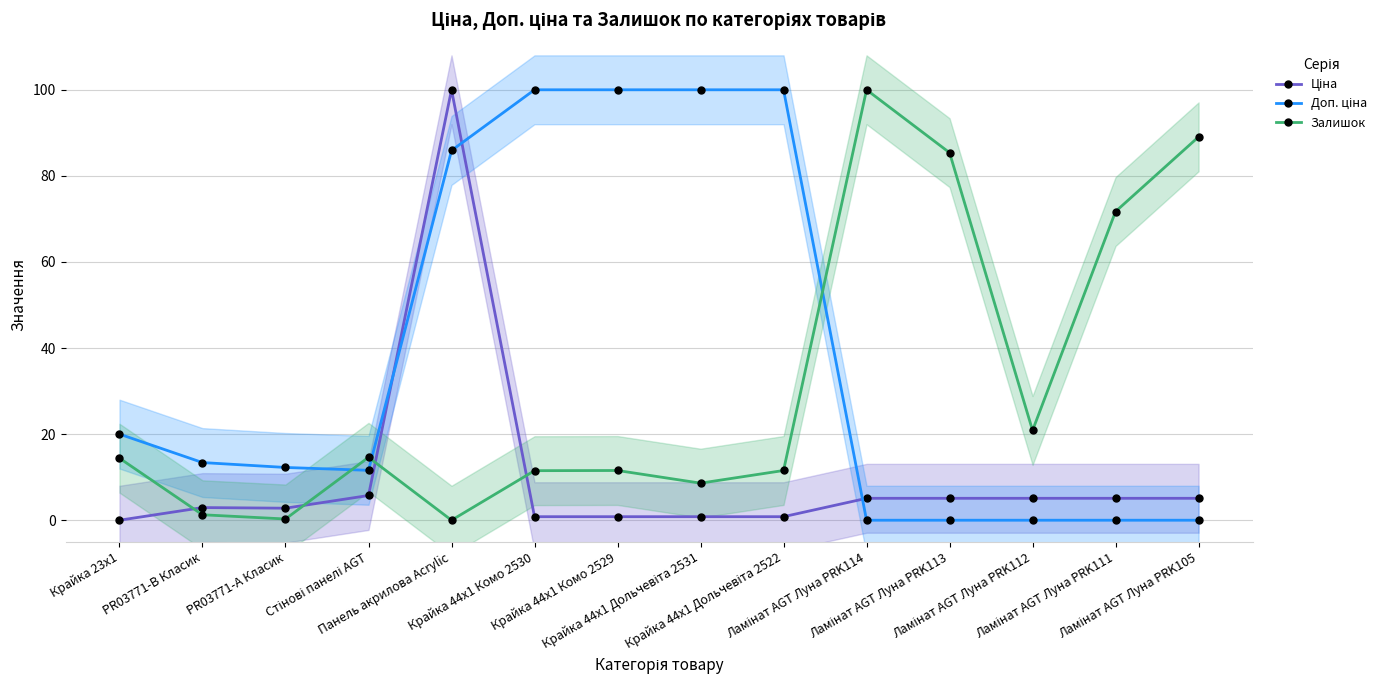

At which label does Ціна reach its peak?

Панель акрилова Acrylic